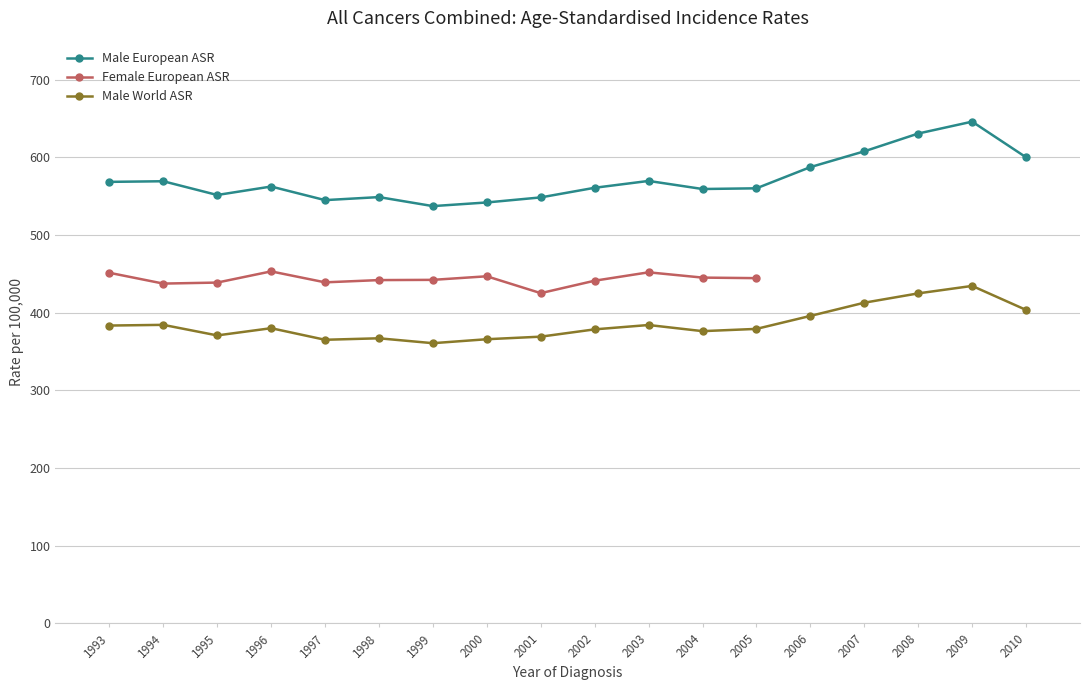

What is the value of the Male World ASR point at the 15th from the left?

412.8